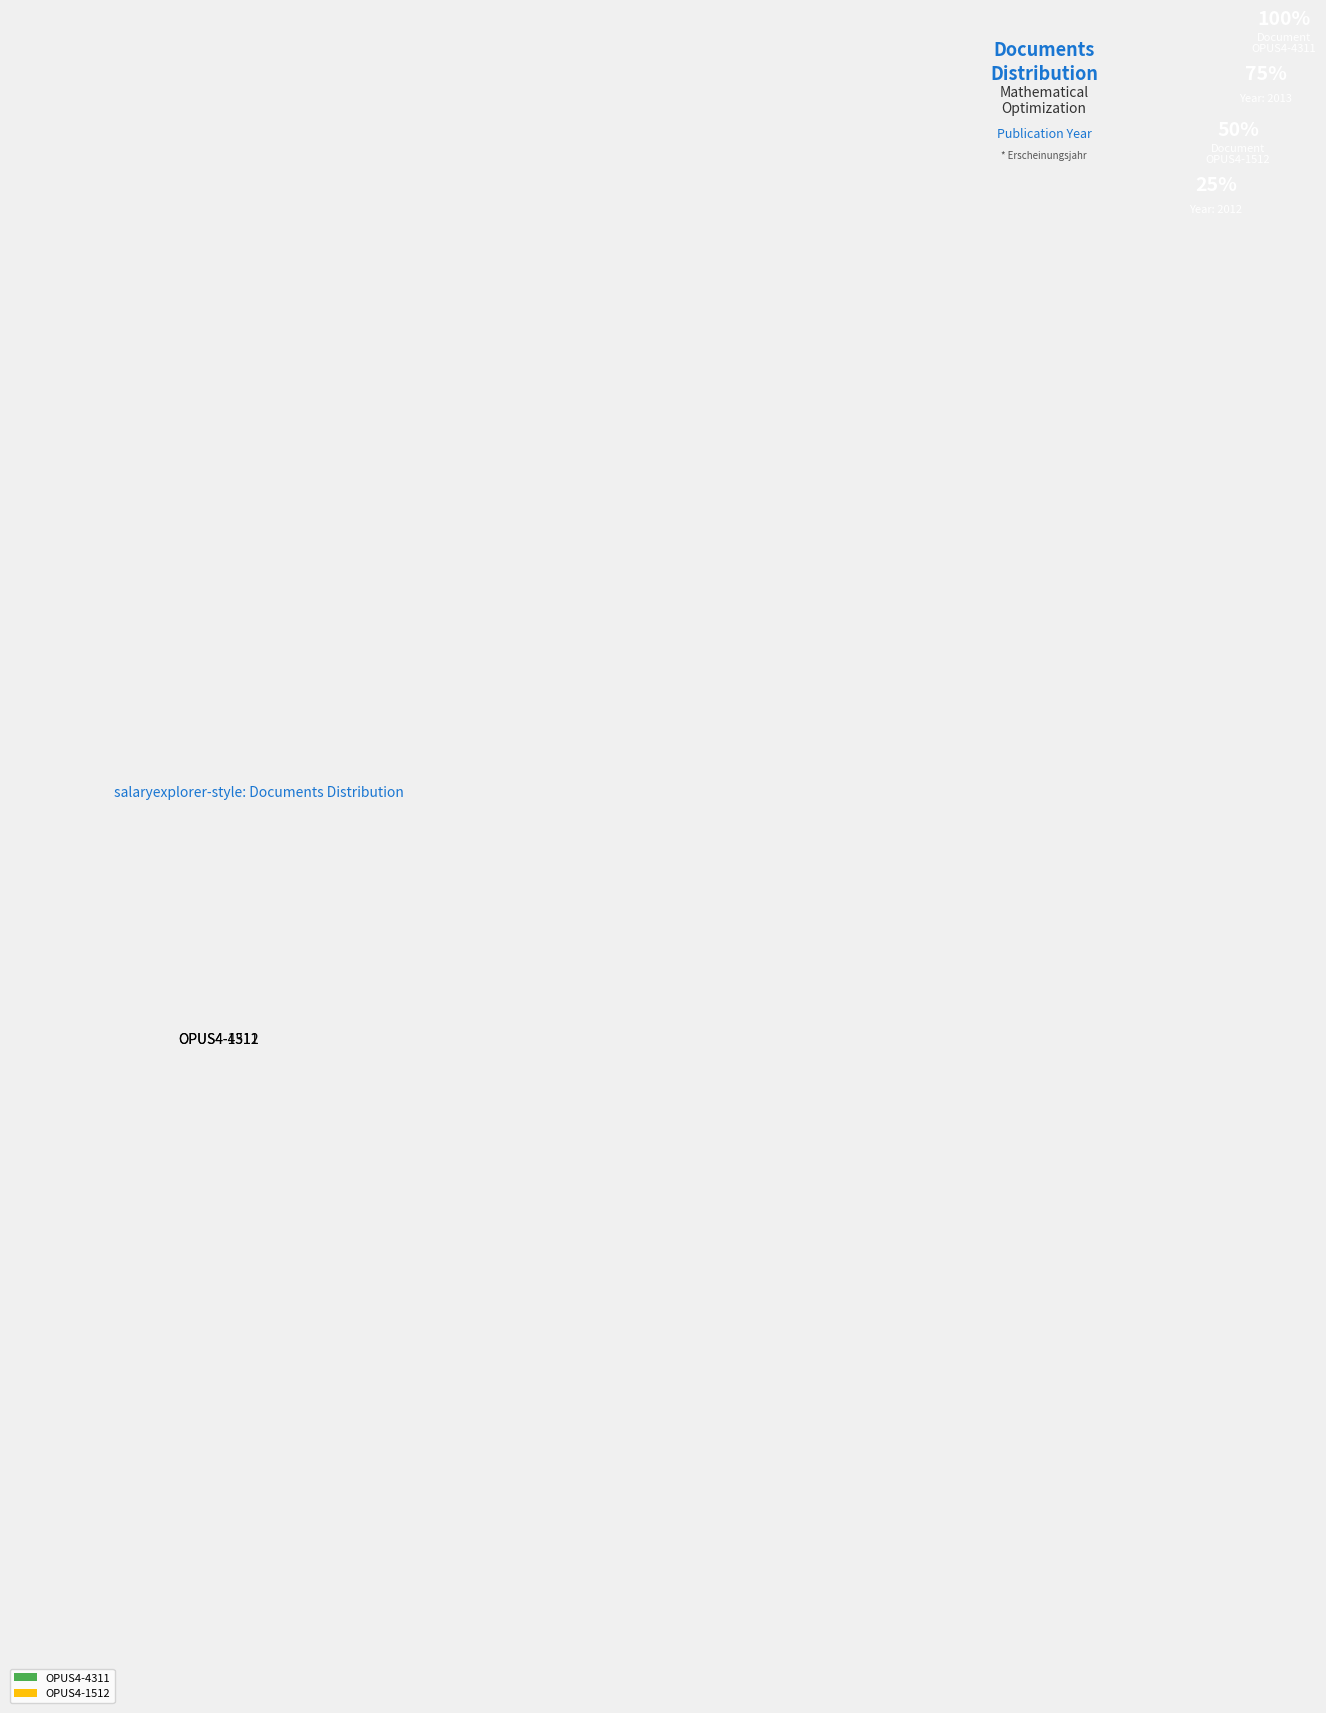

Is the sum of OPUS4-4311 and OPUS4-1512 greater than half?

Yes